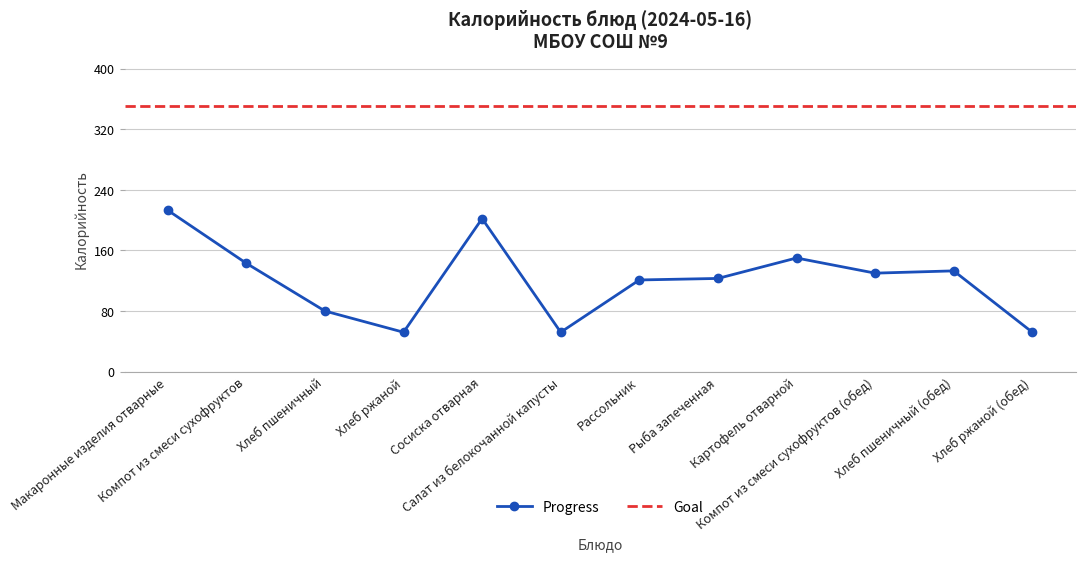

Reading left to right, list all the values displayed in this chart.

213	143	80	52	202	52	121	123	150	130	133	52